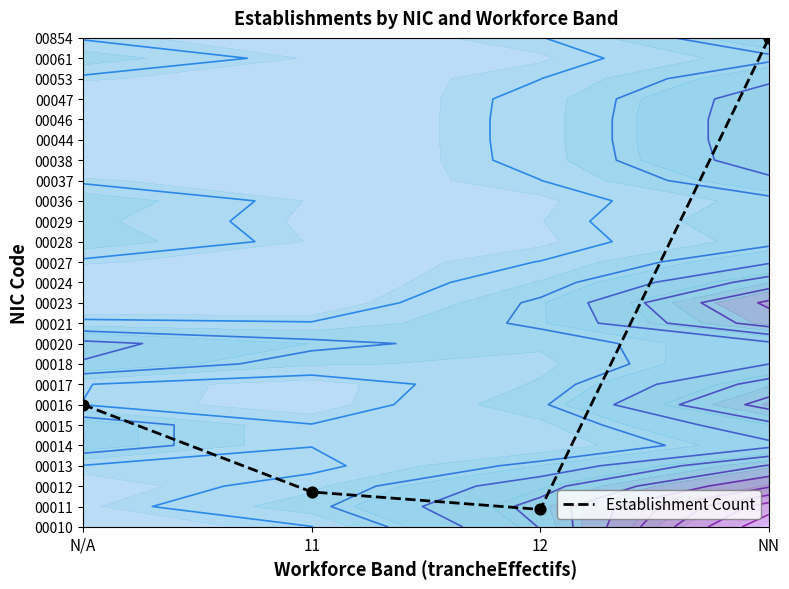

Which label corresponds to the largest value in the chart?

NN